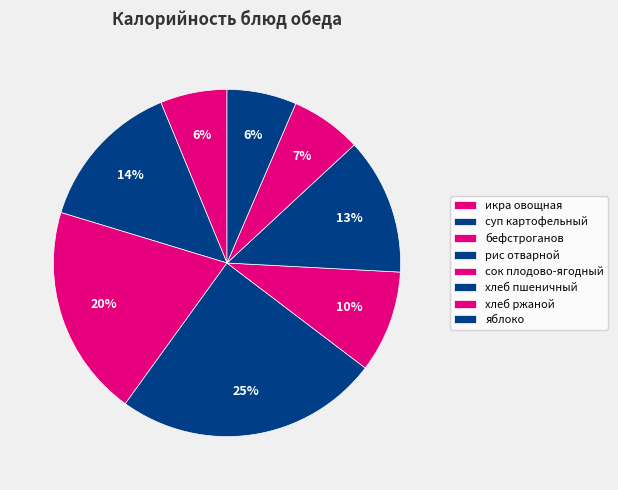

What is the change in value from икра овощная to рис отварной?

+170.4